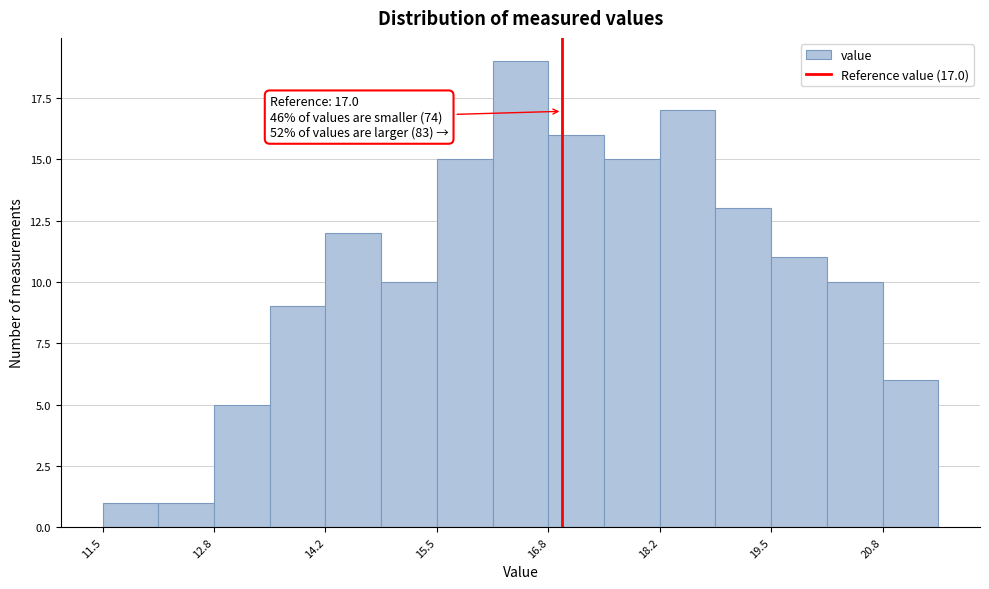

Read against the x-axis, roughly where is the centre of the tallest bar?

16.6